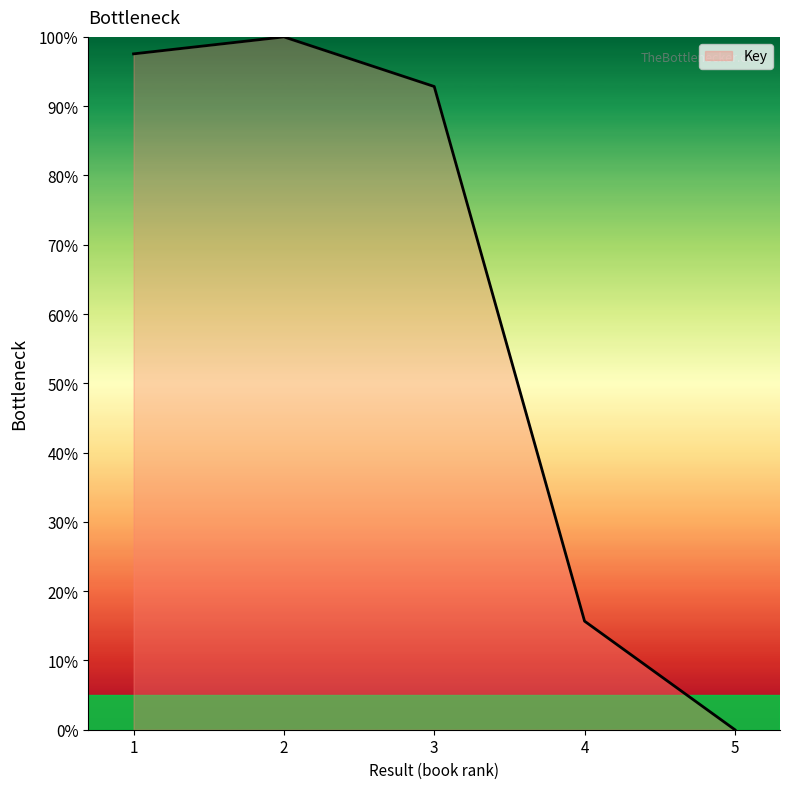

What is the difference between the second highest and second lowest values?

81.9